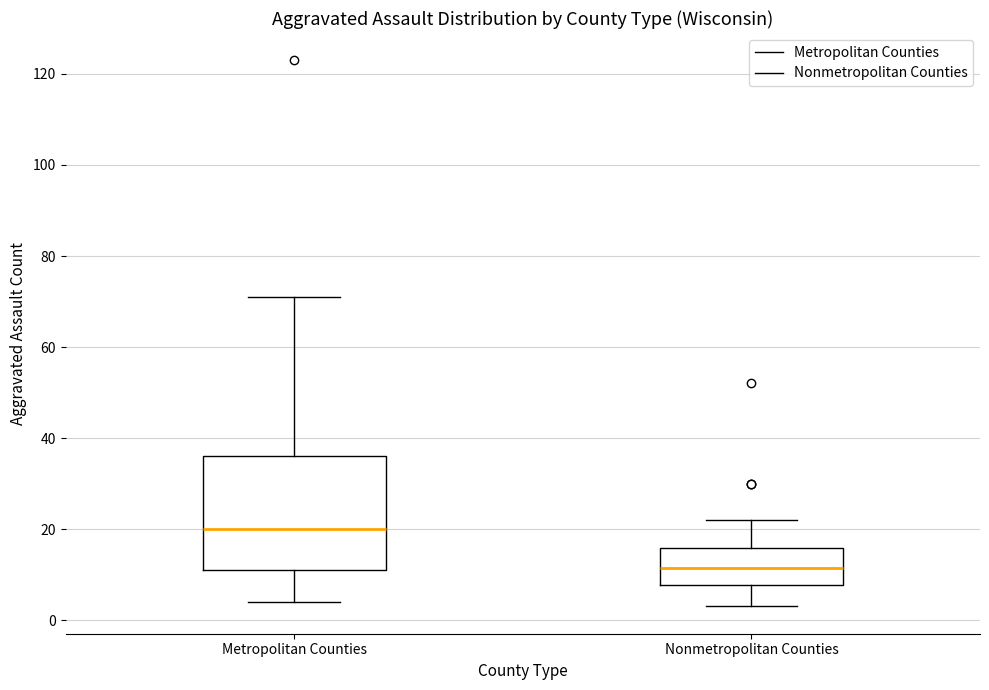

Which box has the highest median line?

Metropolitan Counties